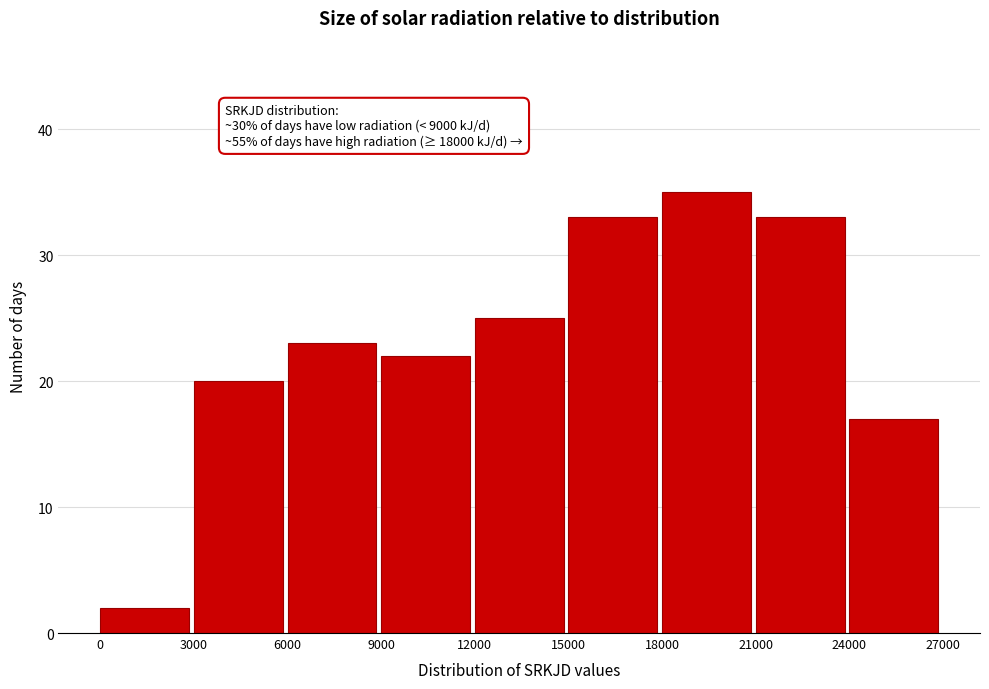

Which range on the x-axis has the tallest bar?

18000 to 21000